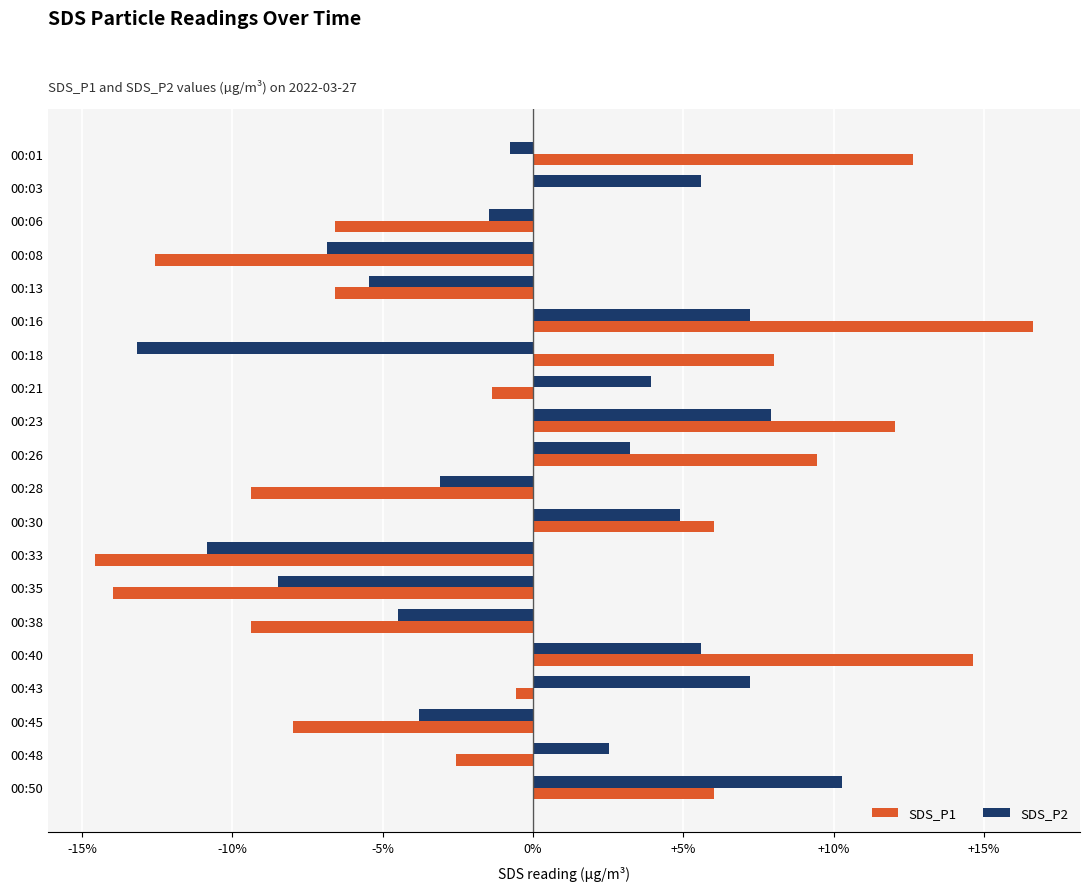

What is the sum of the SDS_P2 values at 00:33 and 00:23?

-2.9